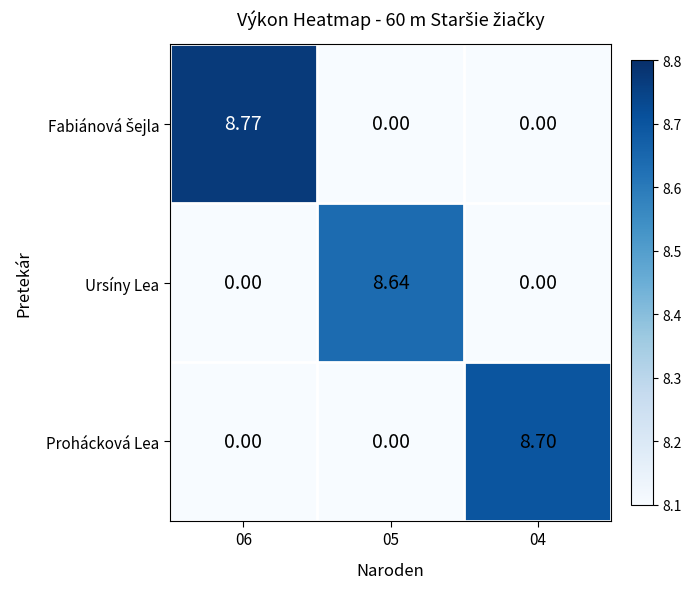

At how many categories does at least one series exceed 5?

3